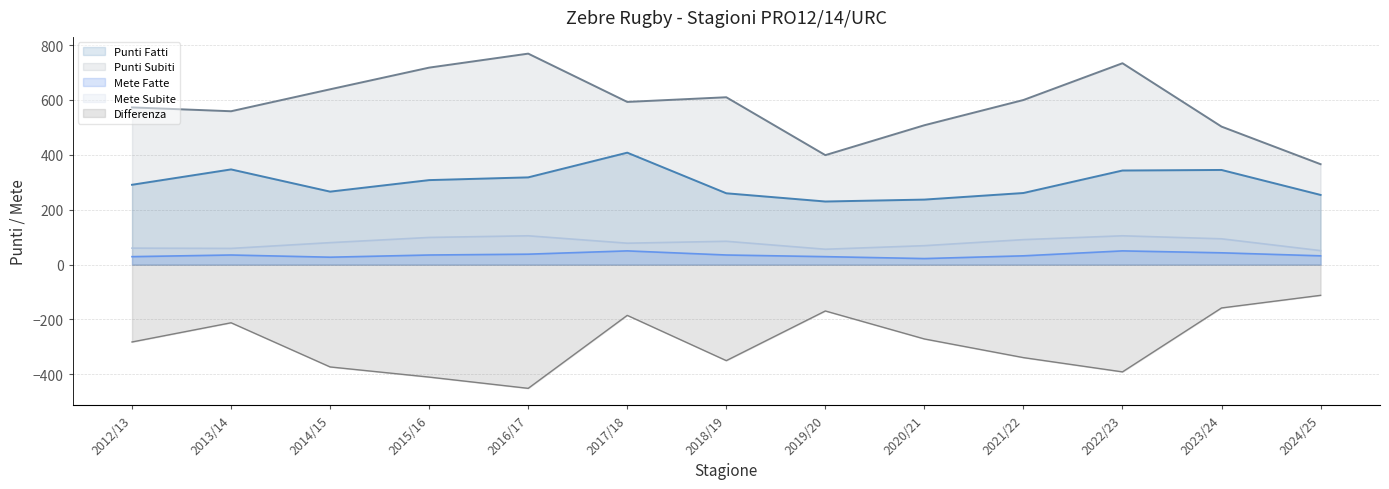

Is the value of Mete Fatte at 2019/20 greater than the value of Differenza at 2021/22?

Yes